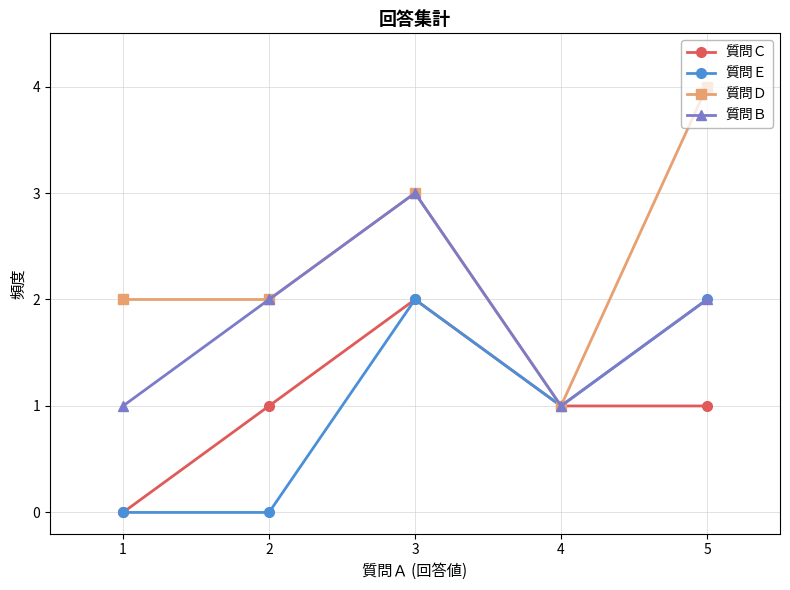

True or false: 質問Ｄ has more than 0 interior local peaks.

True